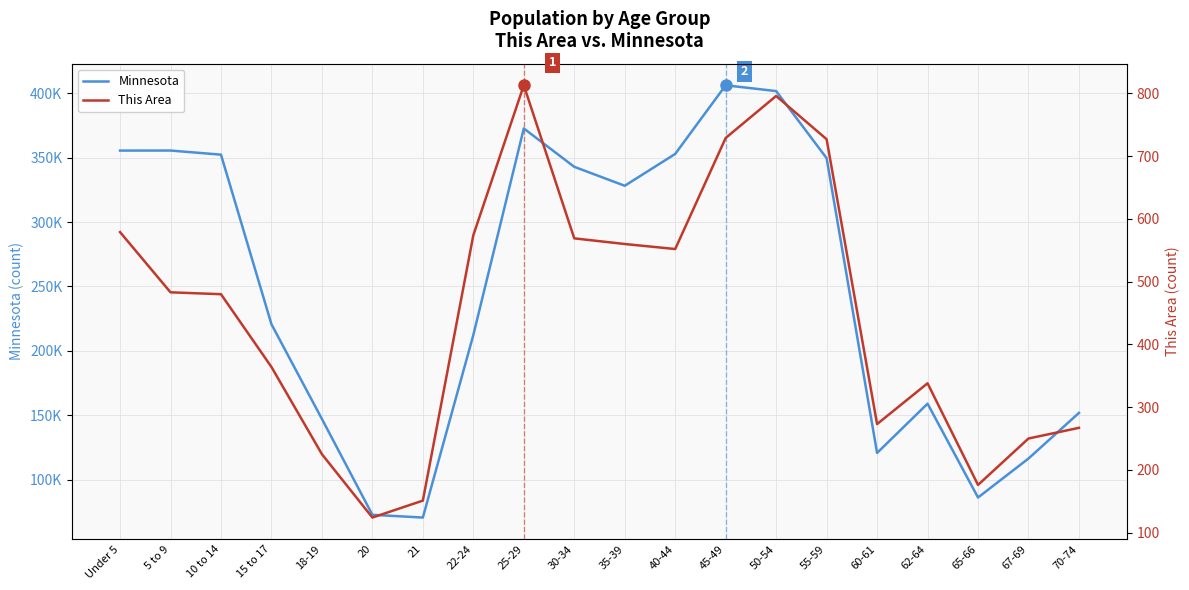

What is the sum of the Minnesota values at 50-54 and 22-24?

614020